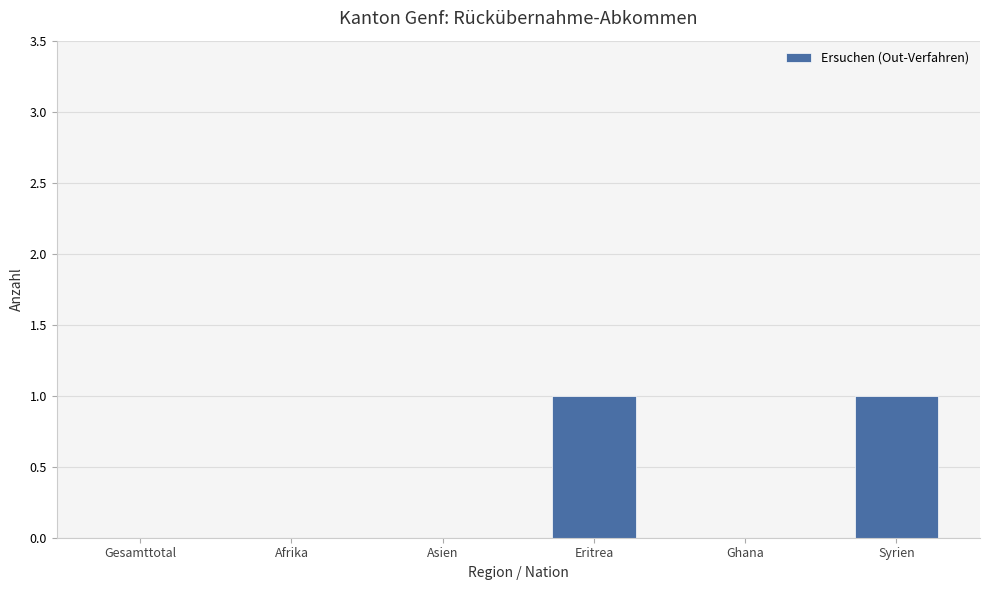

What is the change in value from Afrika to Eritrea?

+1